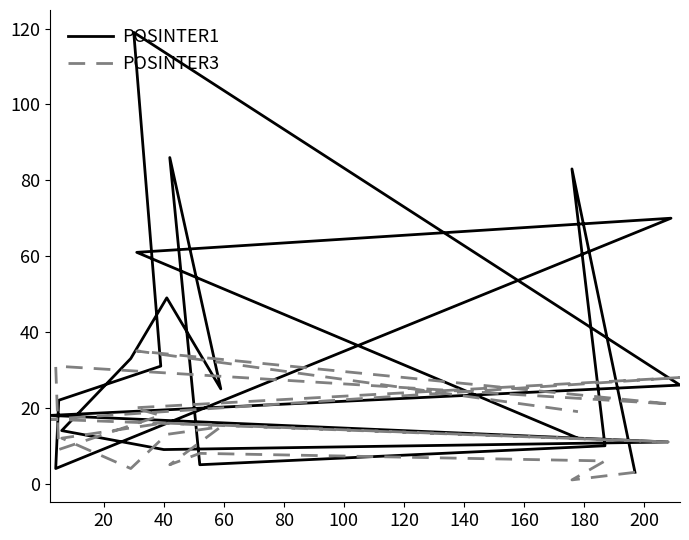

Is it true that POSINTER3 equals 11 at 200?

True